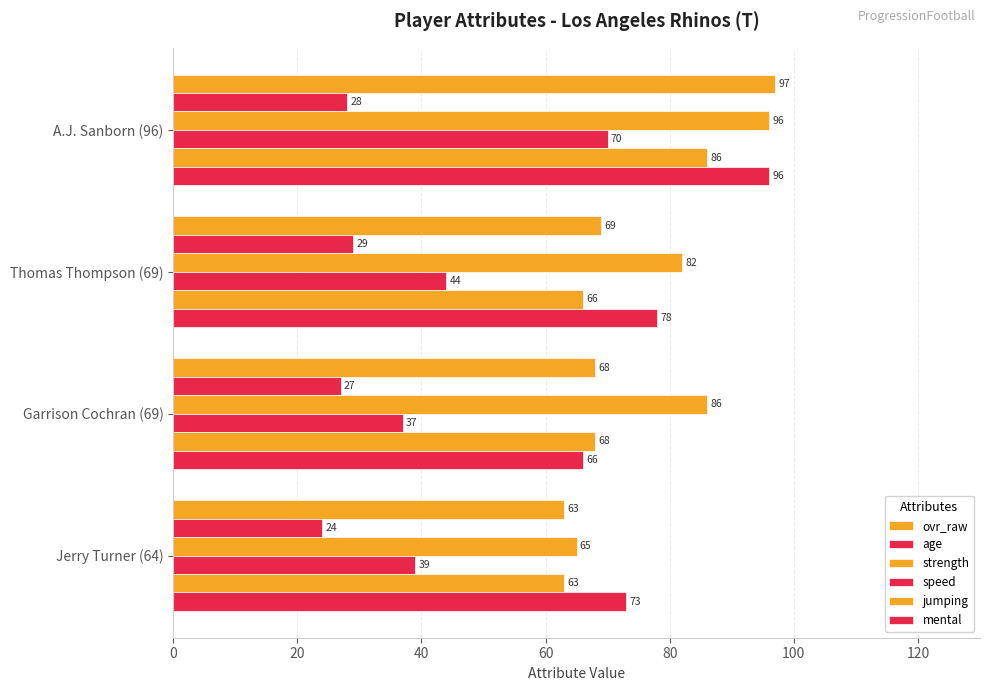

Rank the series by their maximum value, from lowest to highest.

age, speed, jumping, strength, mental, ovr_raw